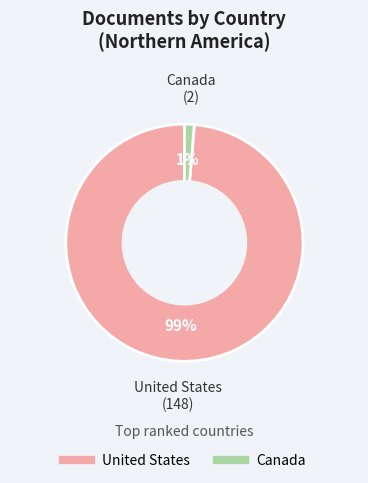

Is there any slice that represents more than half of the pie?

Yes